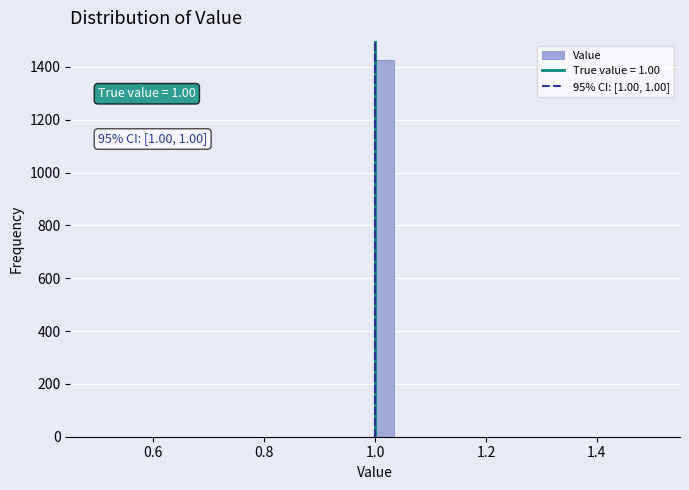

Around what value on the x-axis is the tallest bar? Give the approximate position of its centre, as read against the axis.

1.02